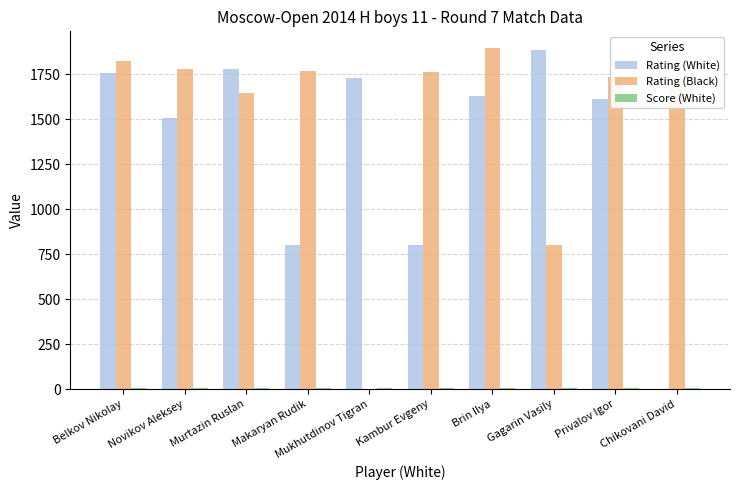

What is the sum of all Rating (White) values?

13497.0